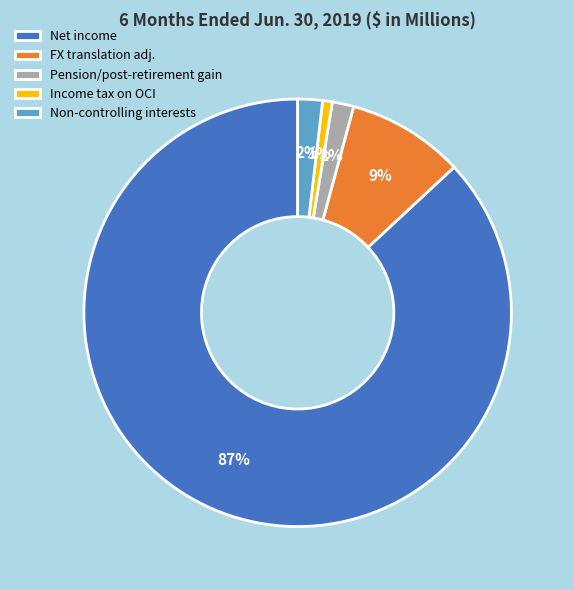

Count the number of slices in the pie.

5